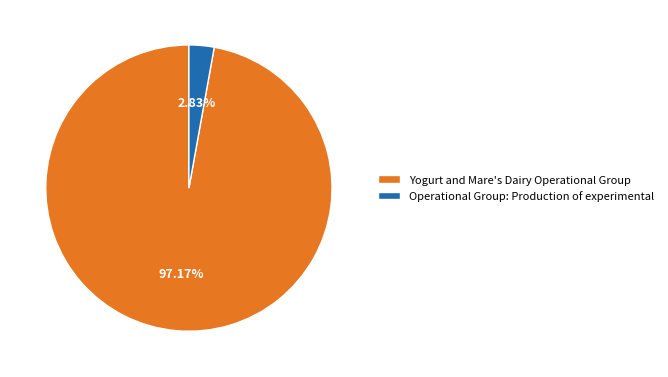

What percentage is the Operational Group: Production of experimental slice, to the nearest percent?

3%